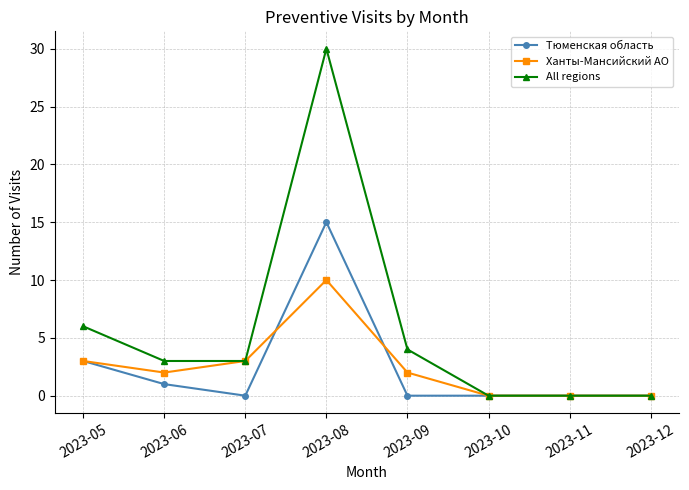

What is the spread (max minus min) of values at 2023-08?

20